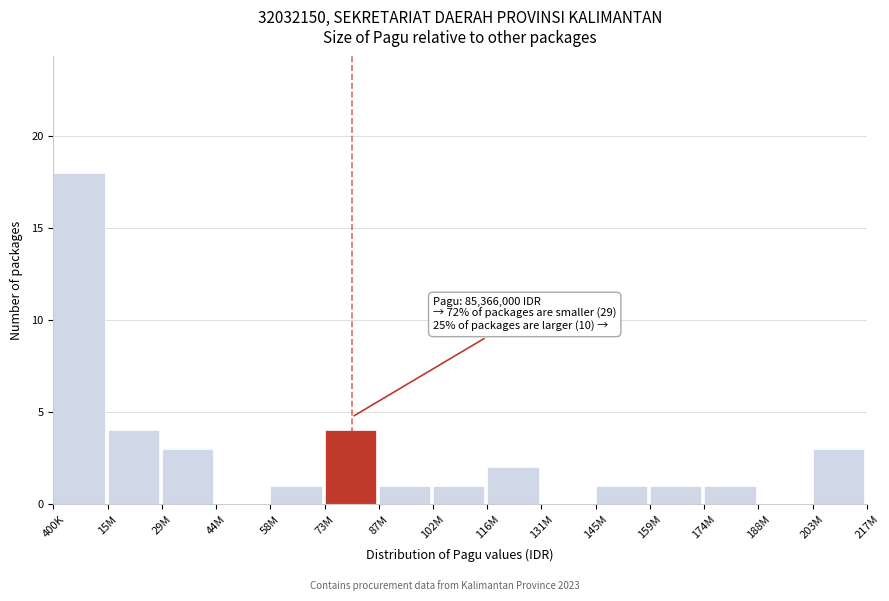

Reading left to right, extract all data points from this chart.

400K=18	15M=4	29M=3	44M=0	58M=1	73M=4	87M=1	102M=1	116M=2	131M=0	145M=1	159M=1	174M=1	188M=0	203M=3